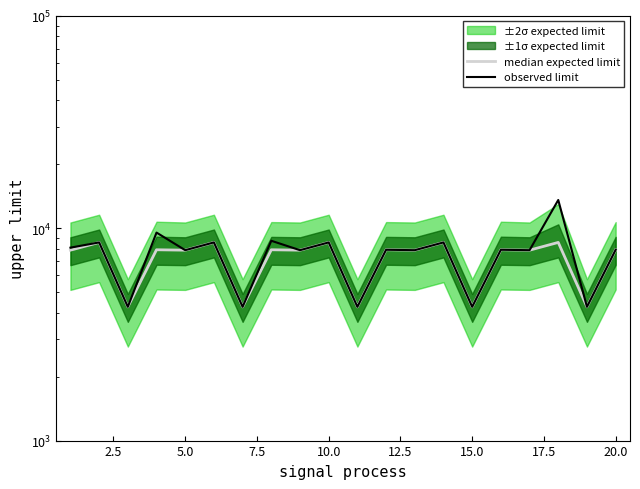

True or false: median expected limit and observed limit cross at least once.

False